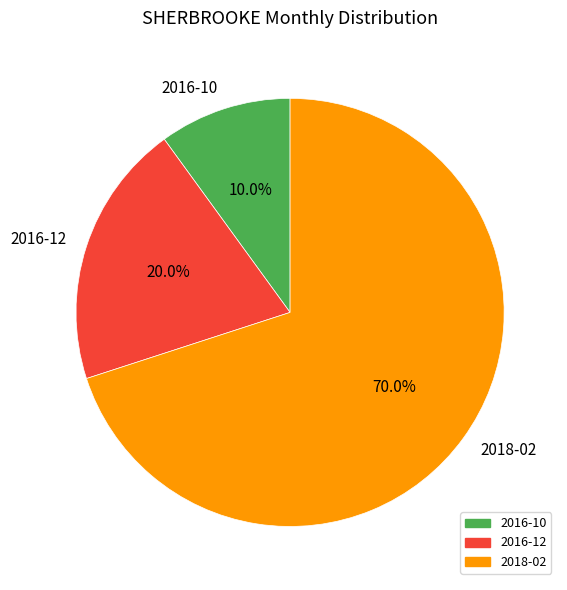

Do 2016-12 and 2016-10 together represent more than half of the pie?

No